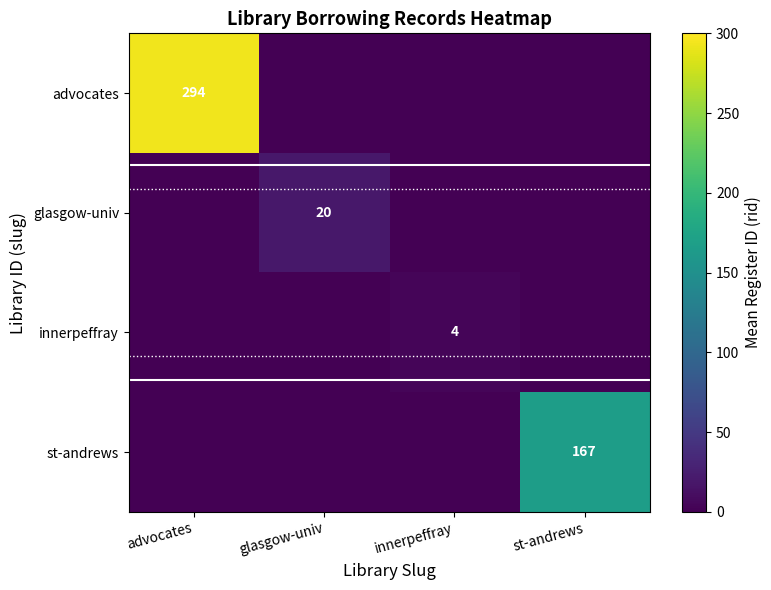

Between st-andrews and advocates, which is larger?

advocates